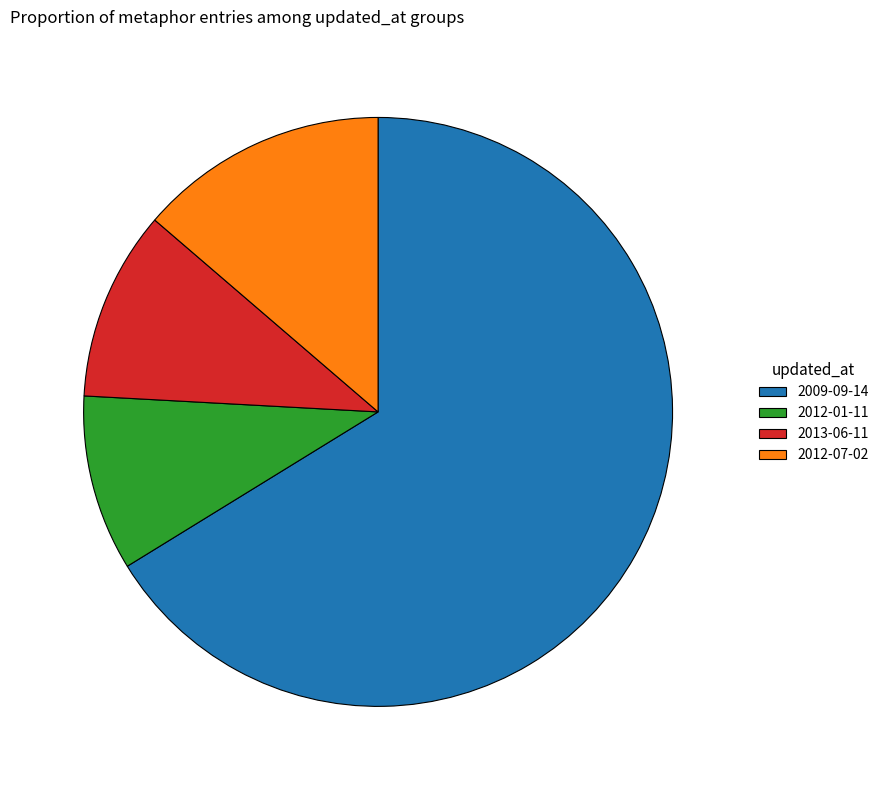

How many slices are in this pie chart?

4